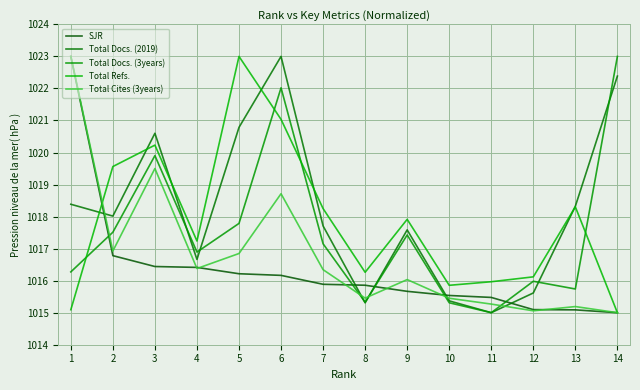

What are all the series names shown in the legend?

SJR, Total Docs. (2019), Total Docs. (3years), Total Refs., Total Cites (3years)